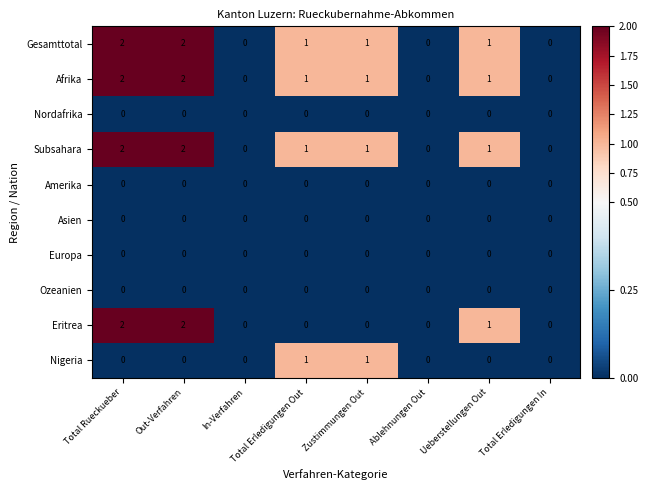

What is the total value across all series at Ueberstellungen Out?

4